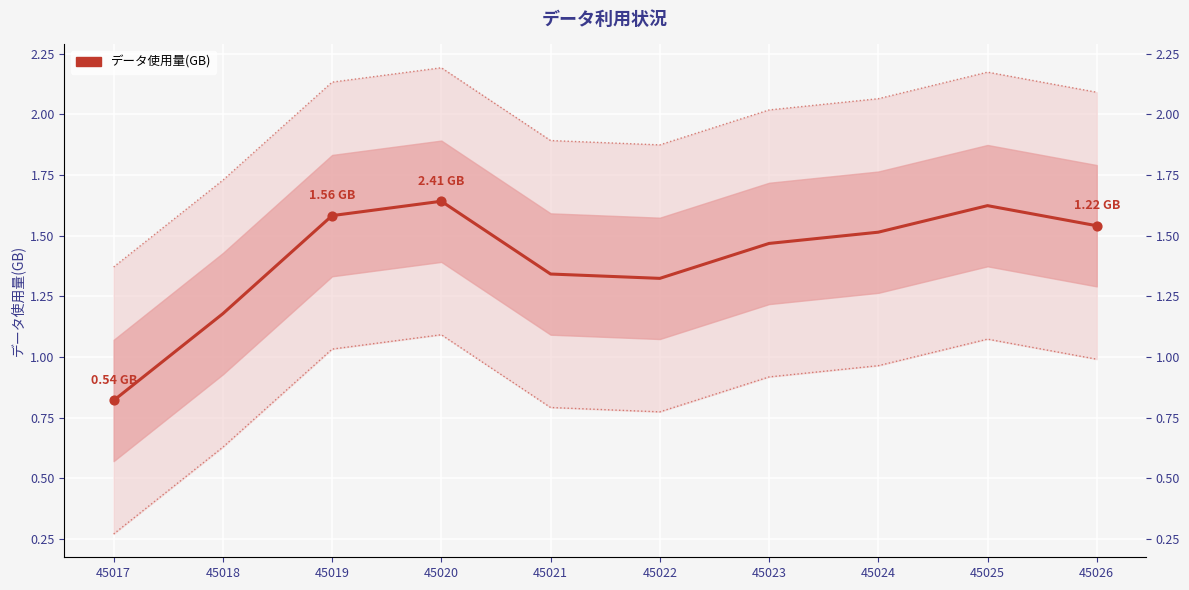

Between 45024 and 45018, which is larger?

45024